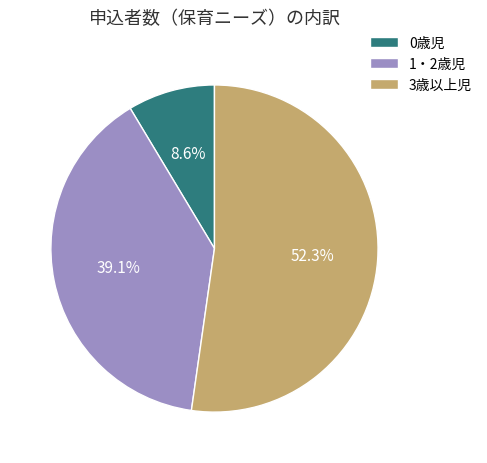

Combined, do 1・2歳児 and 0歳児 account for over 50%?

No